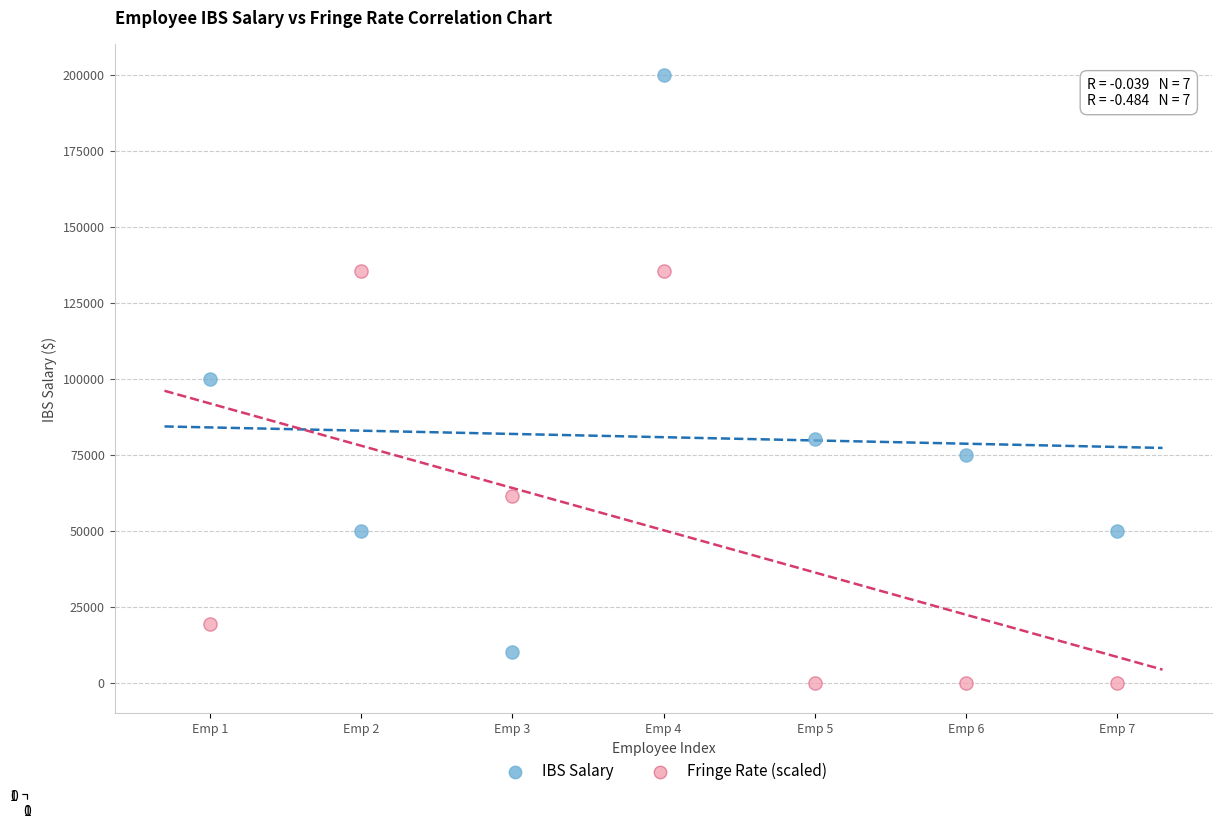

In the IBS Salary series, what Y value is closest to 105000?

100000